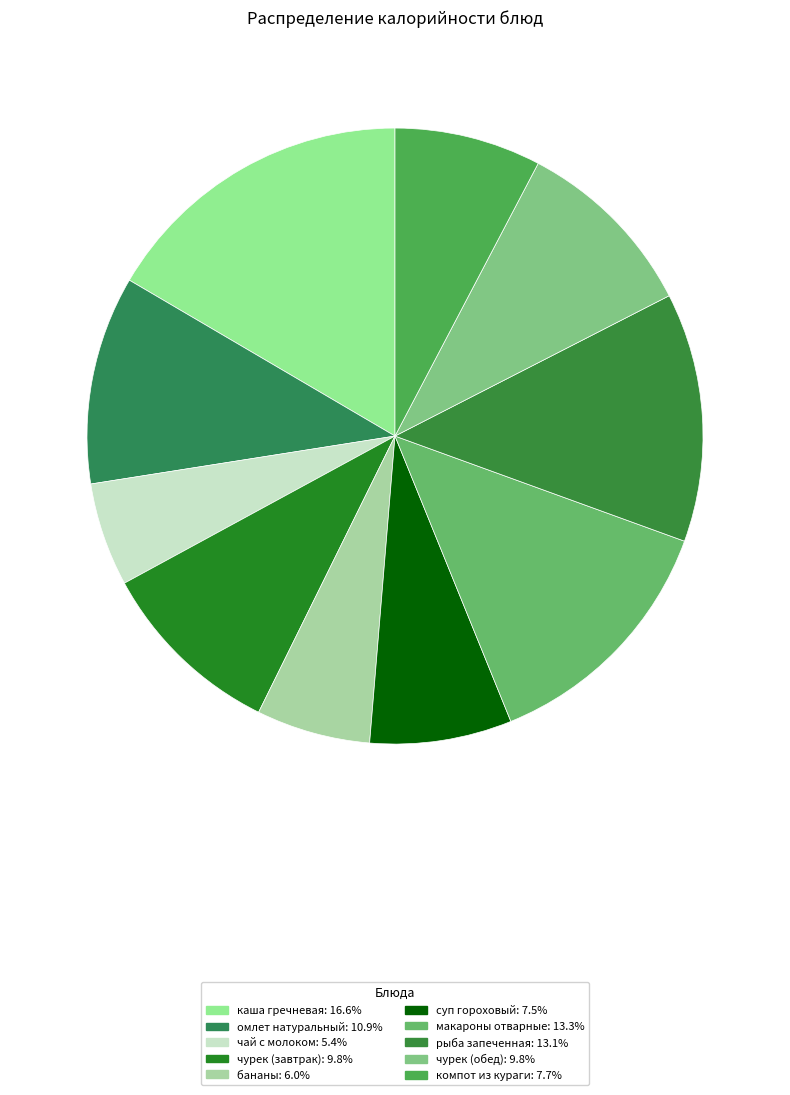

Does any single category account for the majority?

No